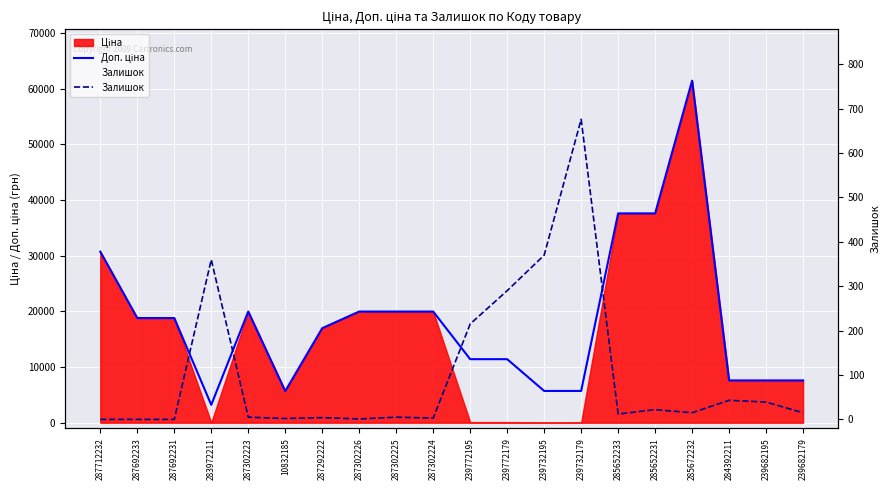

Reading left to right, extract all data points from this chart.

Доп. ціна: 287712232=30717.1	287692233=18796.8	287692231=18796.8	283972211=3205.0	287302223=19964.2	10832185=5673.8	287292222=16976.3	287302226=19964.2	287302225=19964.2	287302224=19964.2	239772195=11410.0	239772179=11410.0	239732195=5705.0	239732179=5705.0	285652233=37593.6	285652231=37593.6	285672232=61434.3	284392211=7596.5	239682195=7596.5	239682179=7596.5
Залишок: 287712232=0.0	287692233=0.0	287692231=0.0	283972211=360.0	287302223=5.0	10832185=2.0	287292222=4.0	287302226=1.0	287302225=5.0	287302224=3.0	239772195=215.0	239772179=290.0	239732195=370.0	239732179=676.0	285652233=12.0	285652231=22.0	285672232=15.0	284392211=43.0	239682195=39.0	239682179=15.0